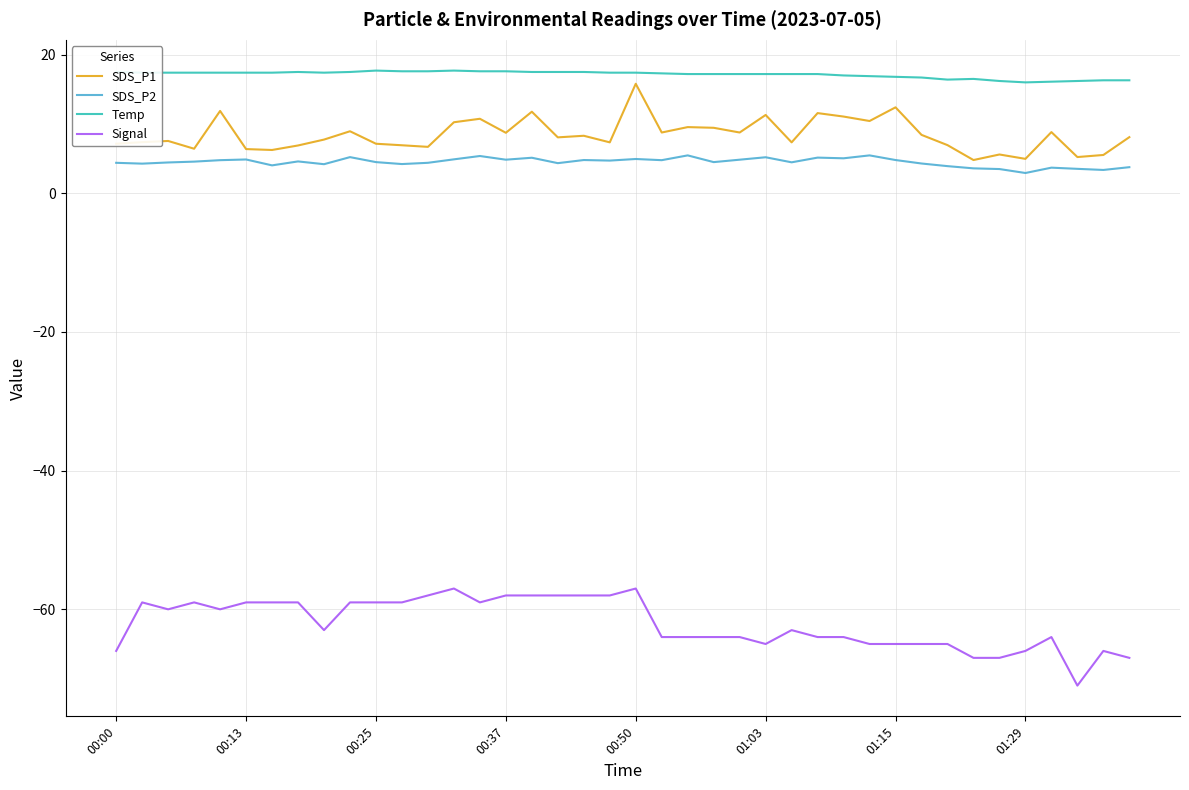

True or false: SDS_P1 and Signal cross at least once.

False